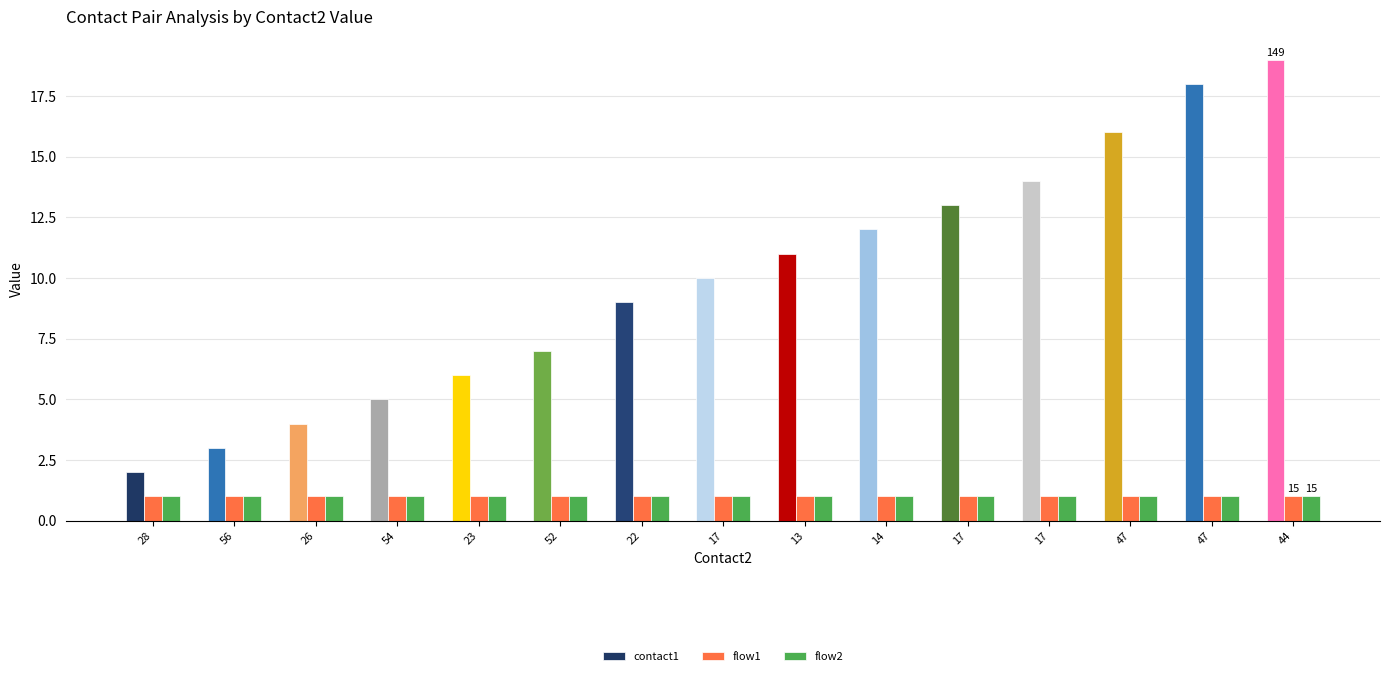

At how many categories does at least one series exceed 1?

15